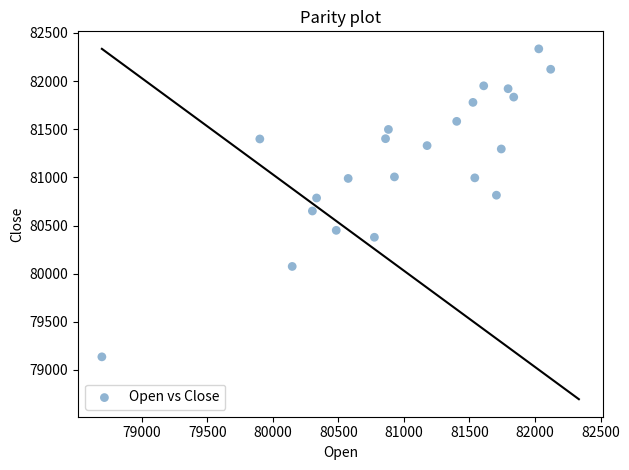

What is the range of X values (max minus min)?

3424